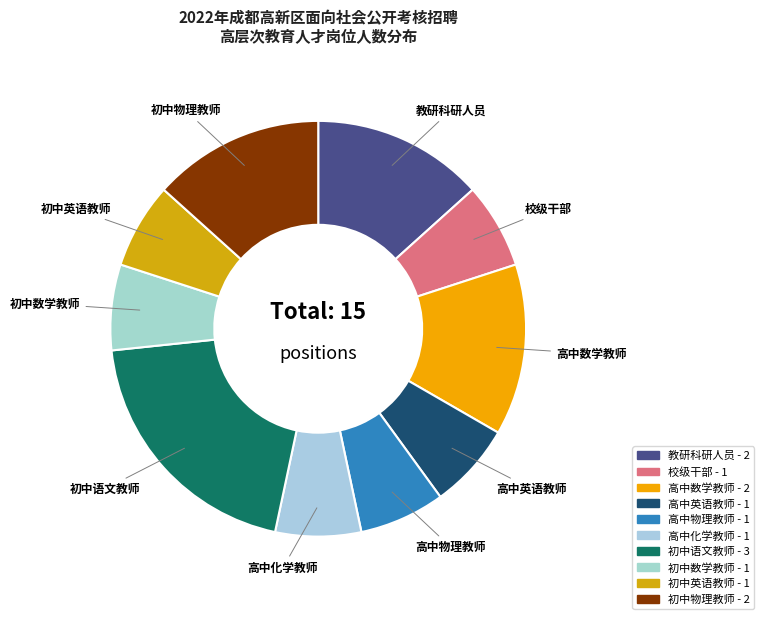

Approximately how many times larger is the value at 初中英语教师 compared to 校级干部?

1.0